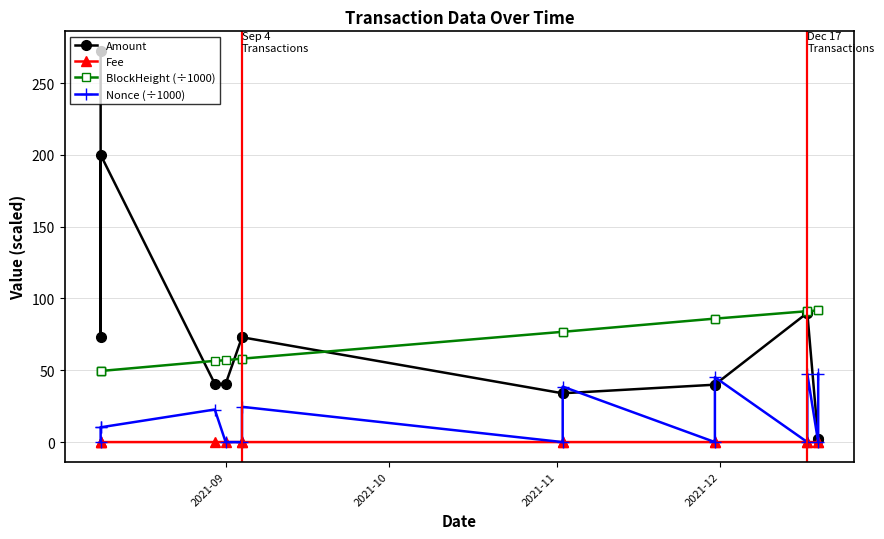

What is the sum of all Amount values?

1104.8